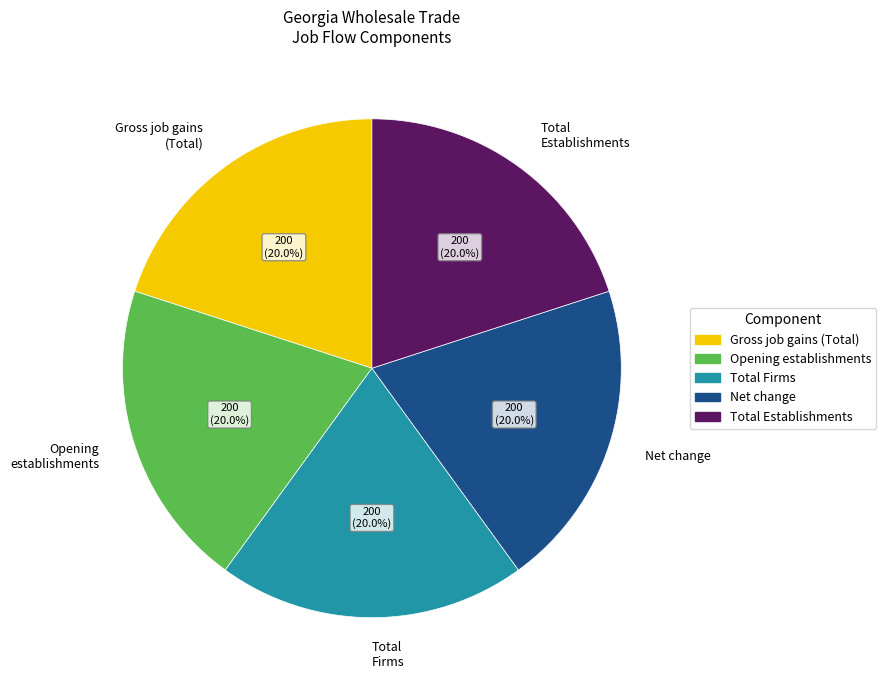

Count the number of slices in the pie.

5